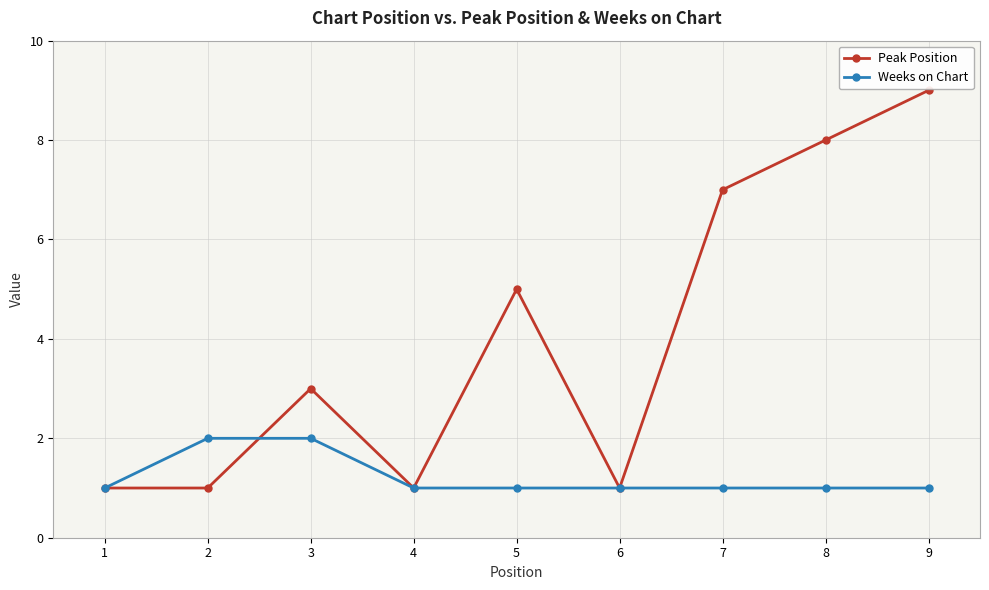

At which category is the sum across all series the highest?

9